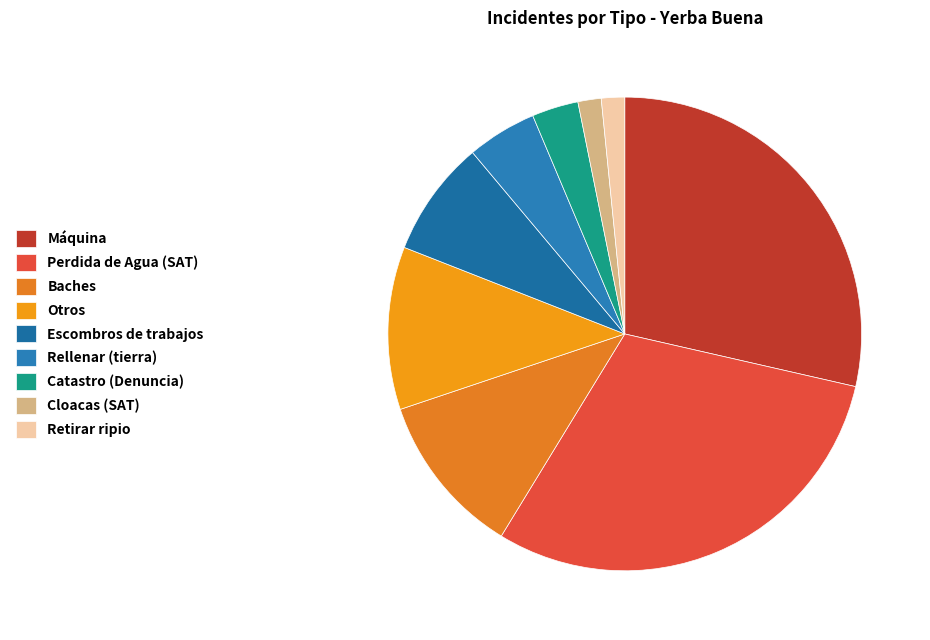

Is there a majority slice in this chart?

No